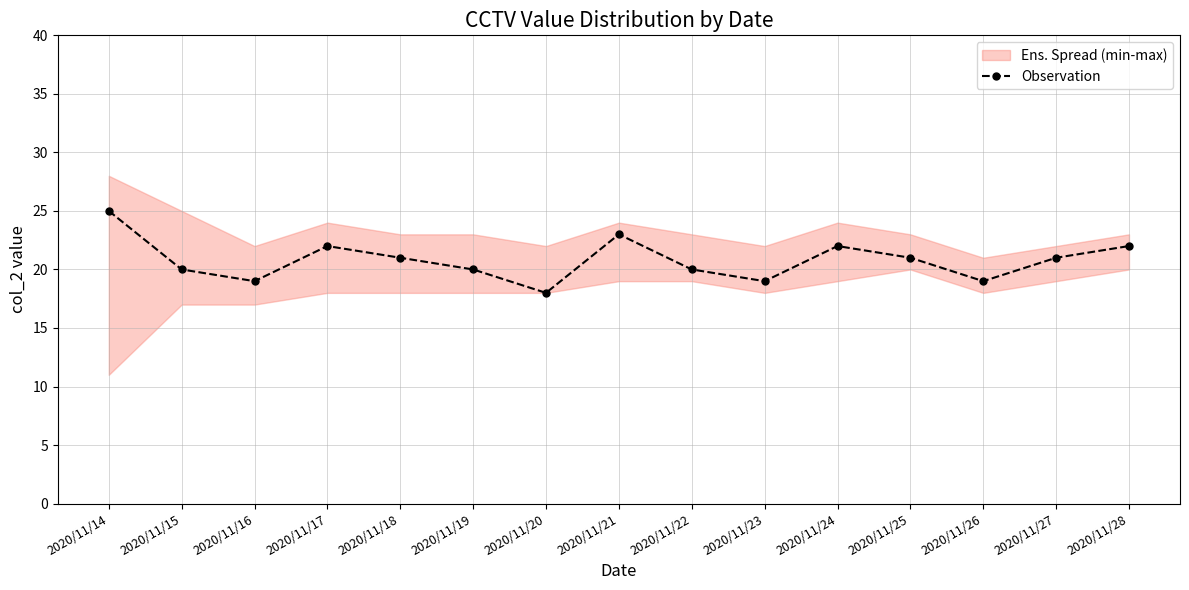

What is the change in value from 2020/11/14 to 2020/11/17?

-3